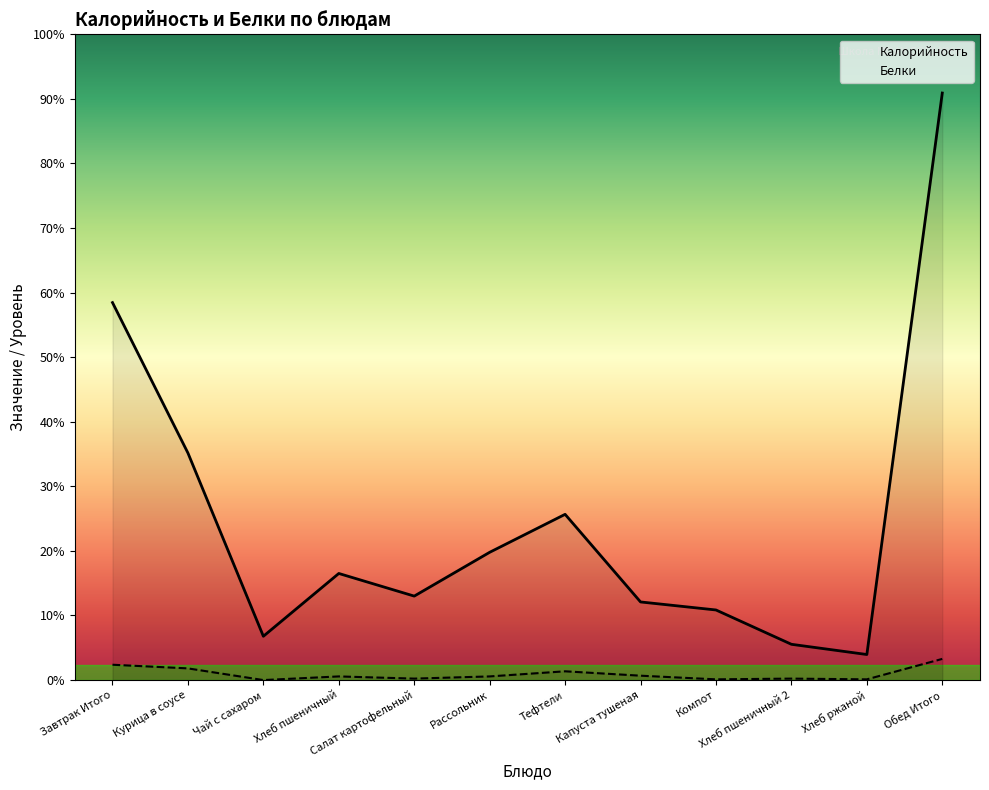

Does the chart display data point markers on the line(s)?

No